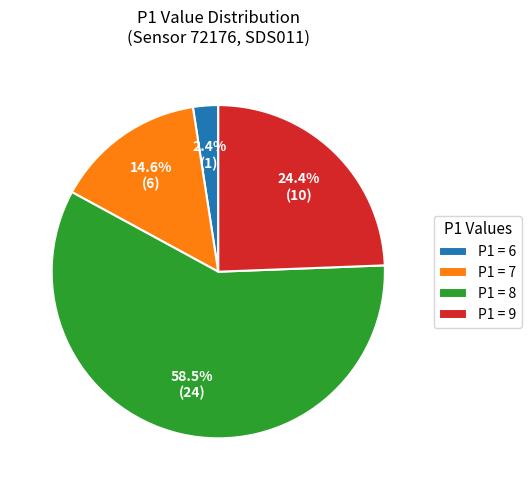

To the nearest percent, what is the difference between the largest and smallest slice percentages?

56%